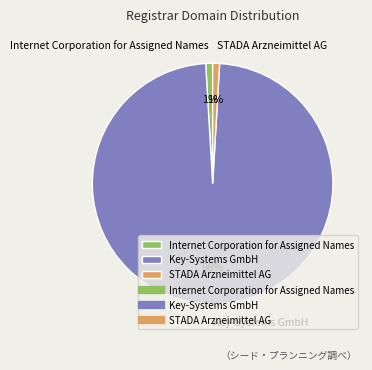

To the nearest percent, what is the difference between the largest and smallest slice percentages?

97%